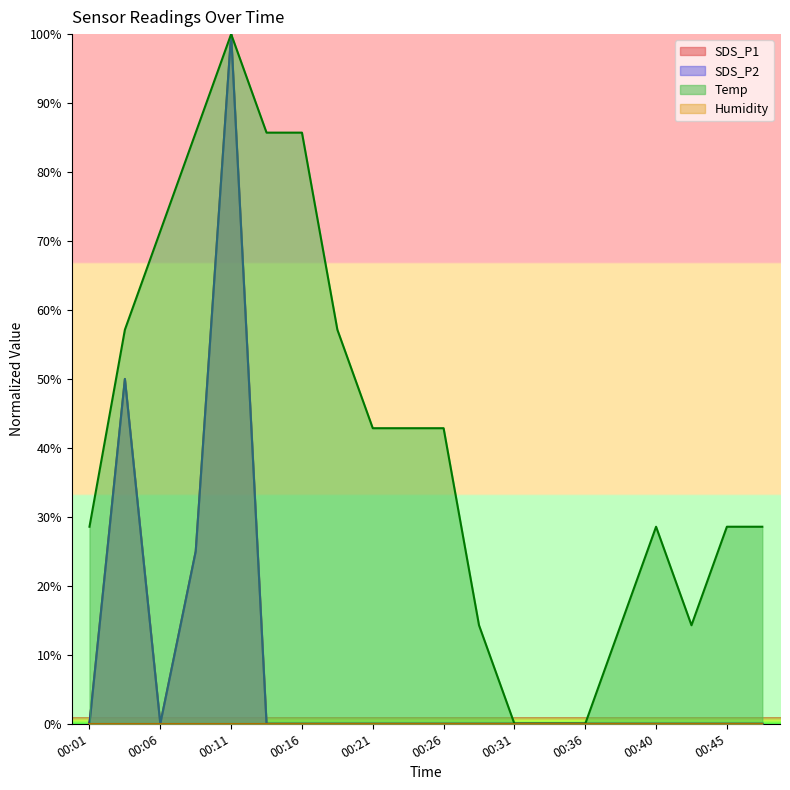

Where does the Temp series first go above 42?

00:04